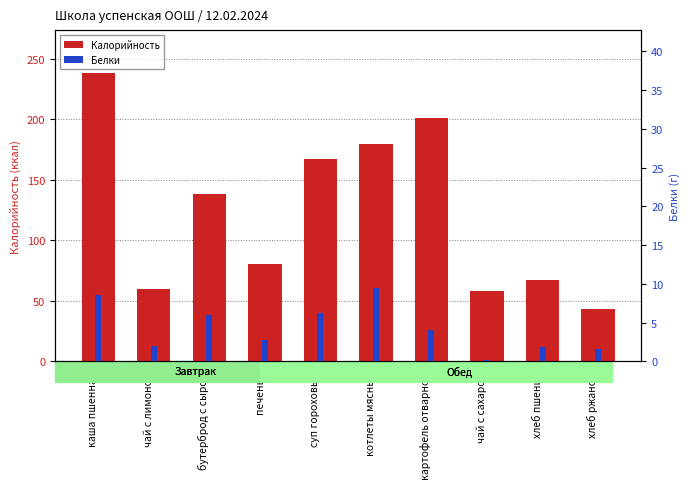

What is the difference between the second highest and second lowest values in the Белки series?

7.0